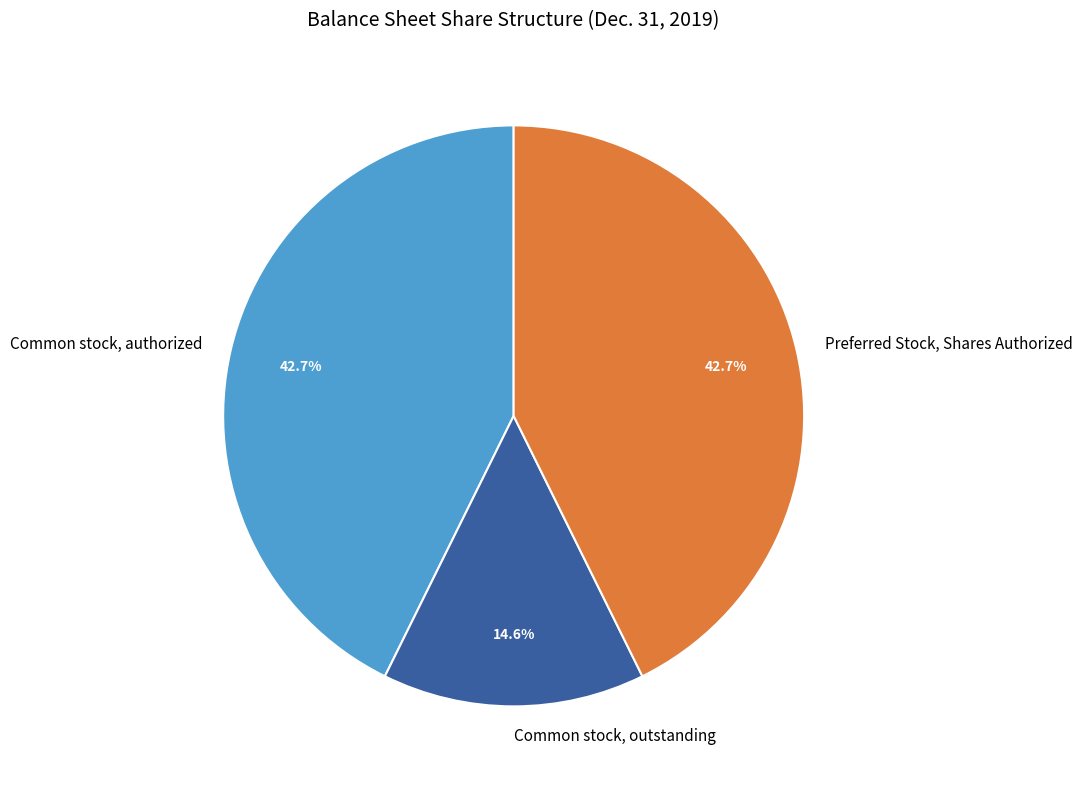

True or false: Common stock, authorized accounts for 57% of the total.

False